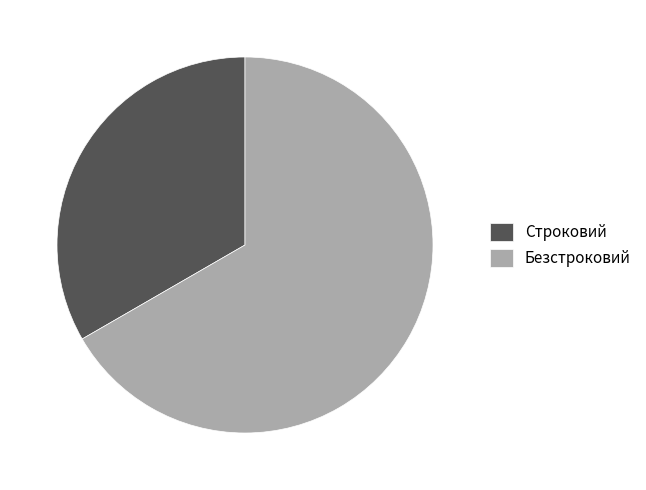

Rank the categories by value from lowest to highest.

Строковий, Безстроковий